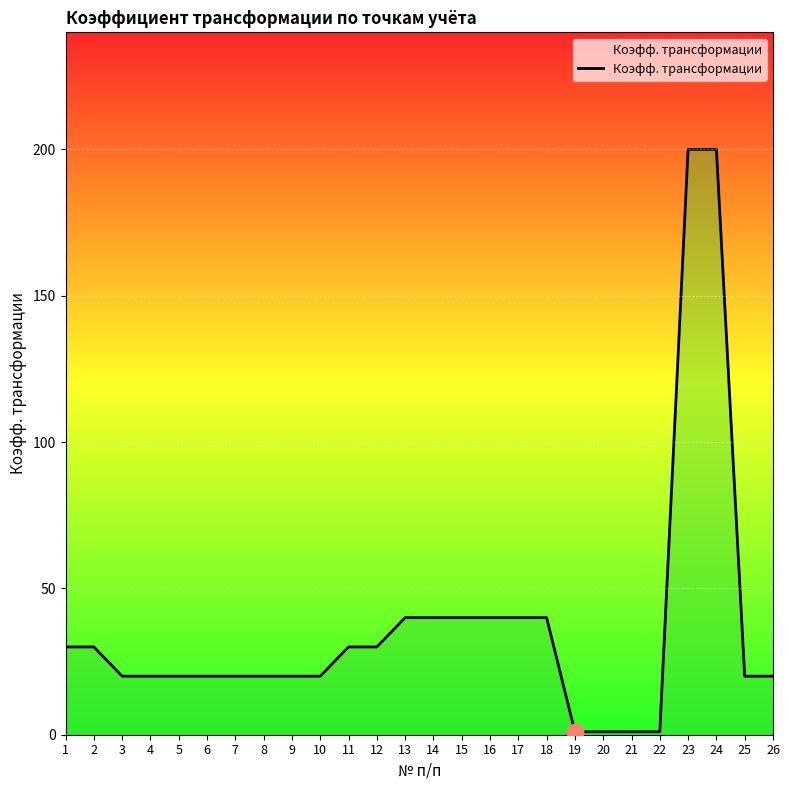

What value does the data have at 5, to the nearest 10?

20